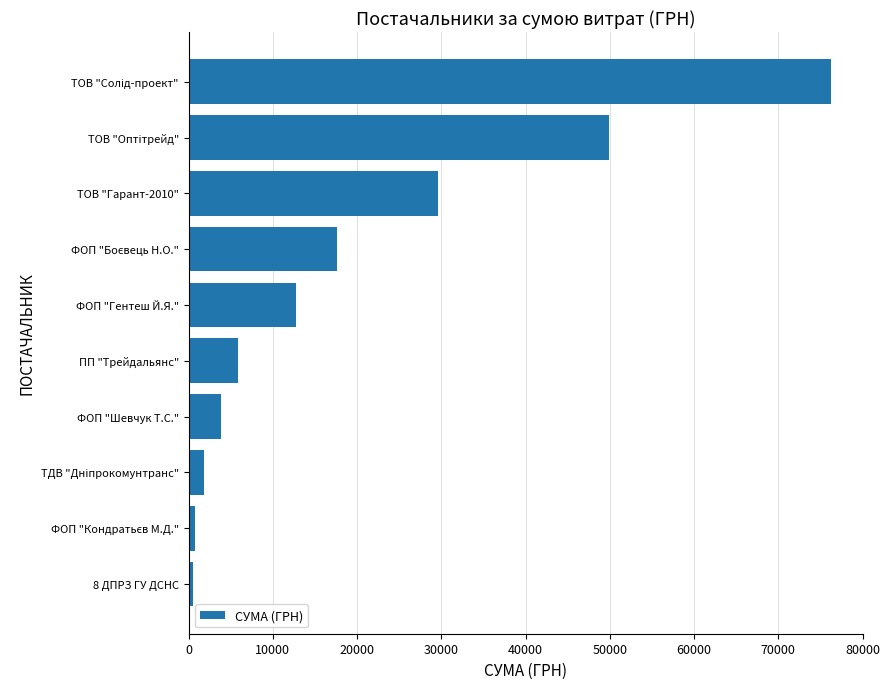

What is the average value?

19887.2